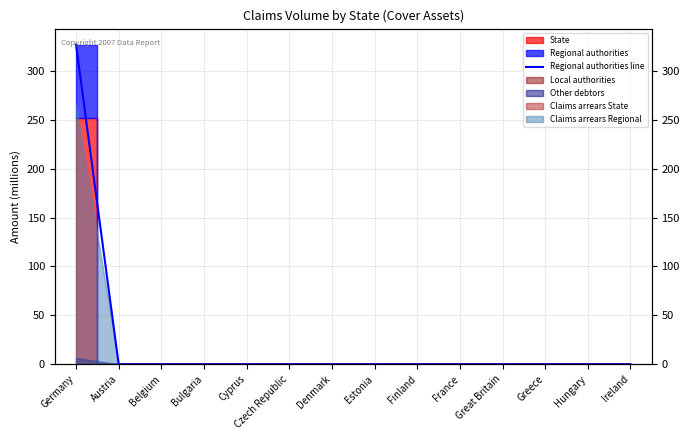

Reading right to left, list all the values displayed in this chart.

Ireland=0.0	Hungary=0.0	Greece=0.0	Great Britain=0.0	France=0.0	Finland=0.0	Estonia=0.0	Denmark=0.0	Czech Republic=0.0	Cyprus=0.0	Bulgaria=0.0	Belgium=0.0	Austria=0.0	Germany=327.0